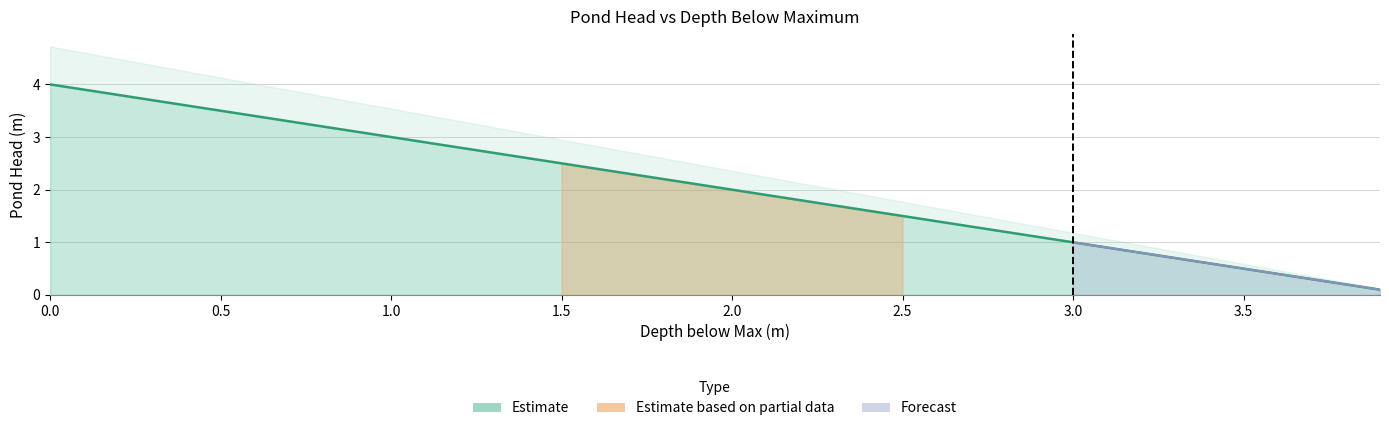

Between 33 and 39, which is larger?

33